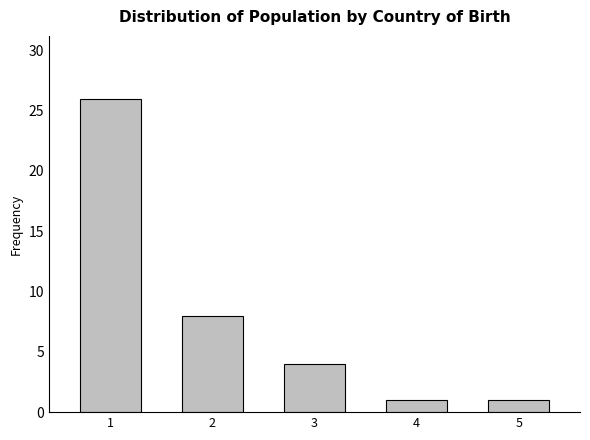

Reading left to right, list all the values displayed in this chart.

26	8	4	1	1